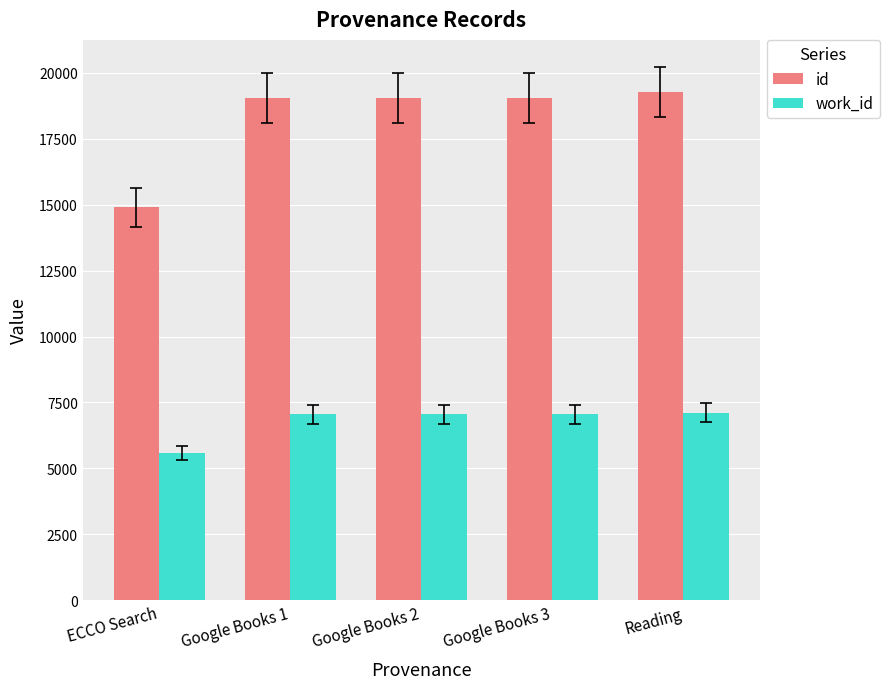

Which series has the widest spread of values?

id